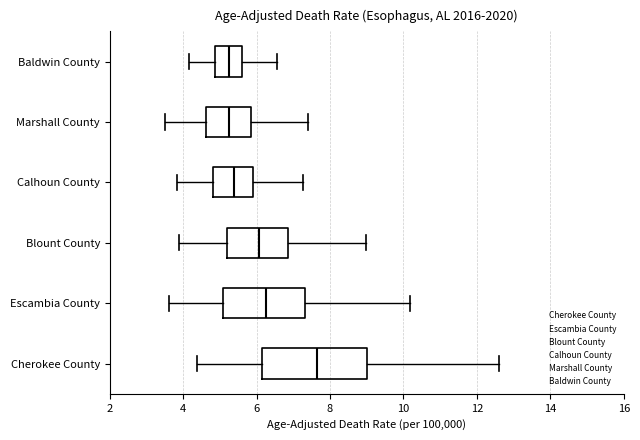

Which box's median line is the furthest to the right?

Cherokee County